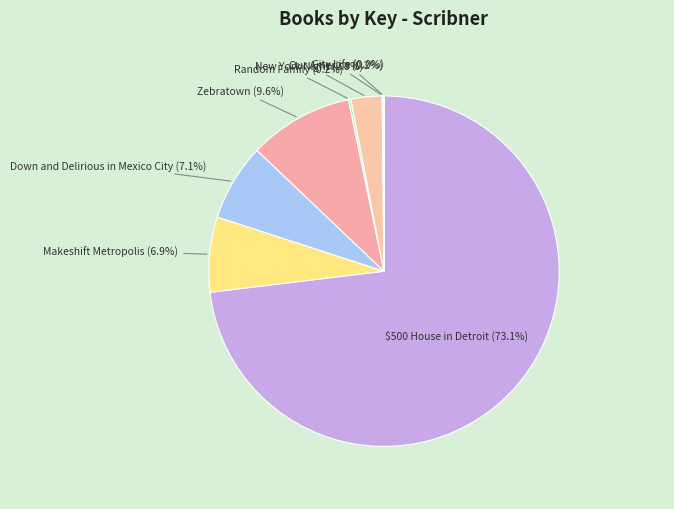

To the nearest percent, what is the average slice percentage?

12%